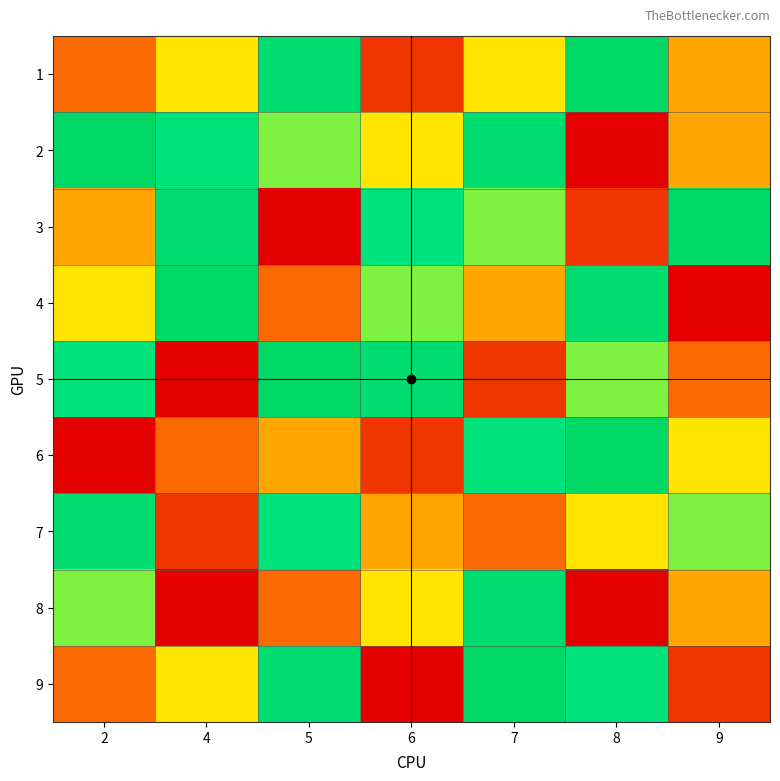

What is the minimum value shown in the chart?

1